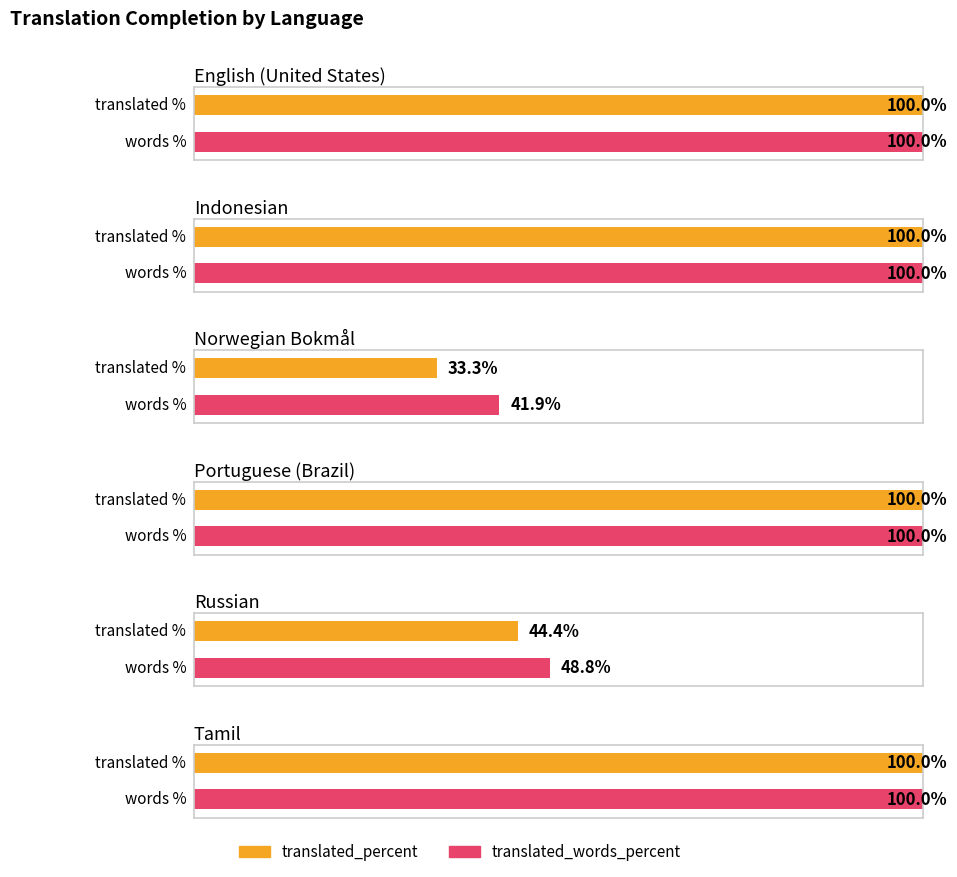

What is the highest value of the translated_words_percent series?

100.0